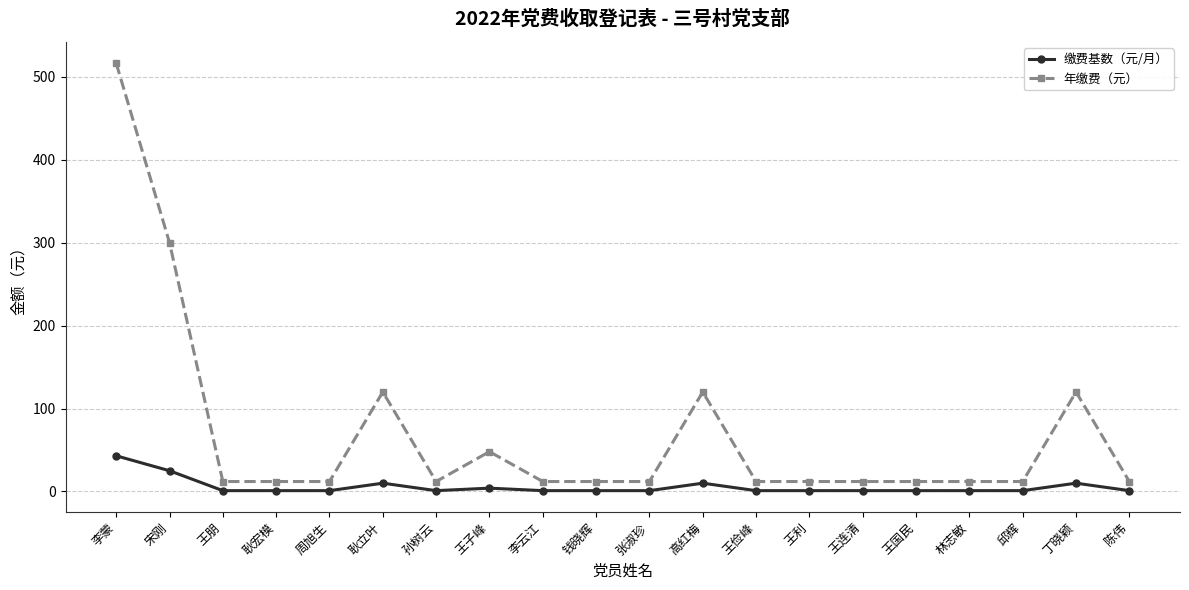

True or false: 年缴费（元） and 缴费基数（元/月） intersect in this chart.

False